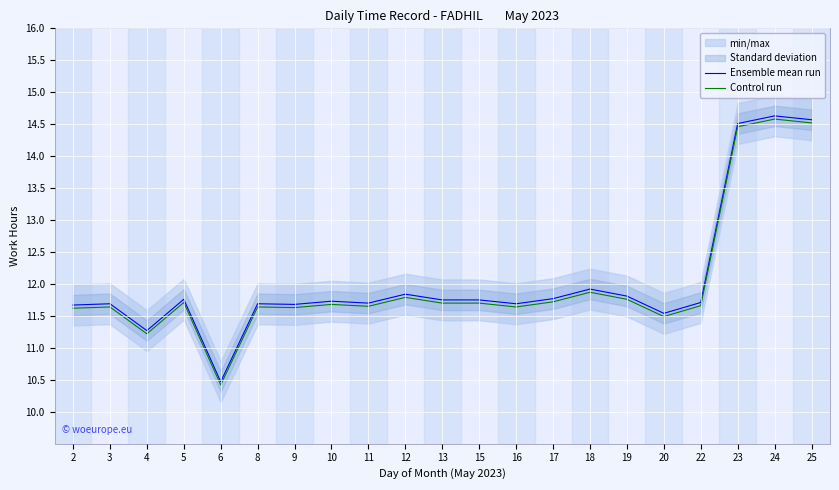

Rank the series by their maximum value, from lowest to highest.

Control run, Ensemble mean run